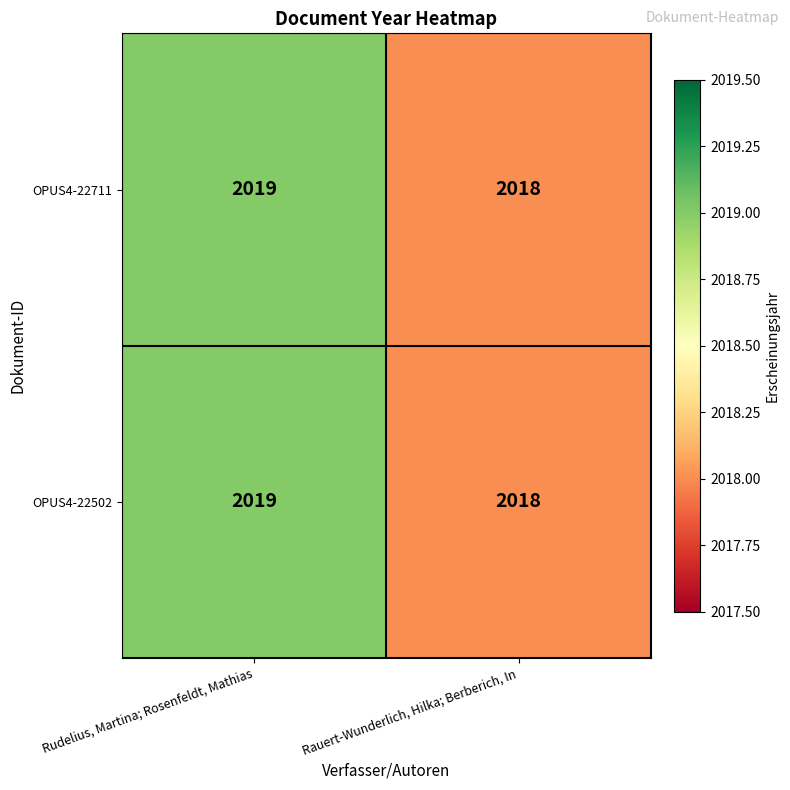

Which category has the highest value across all series?

Rudelius, Martina; Rosenfeldt, Mathias